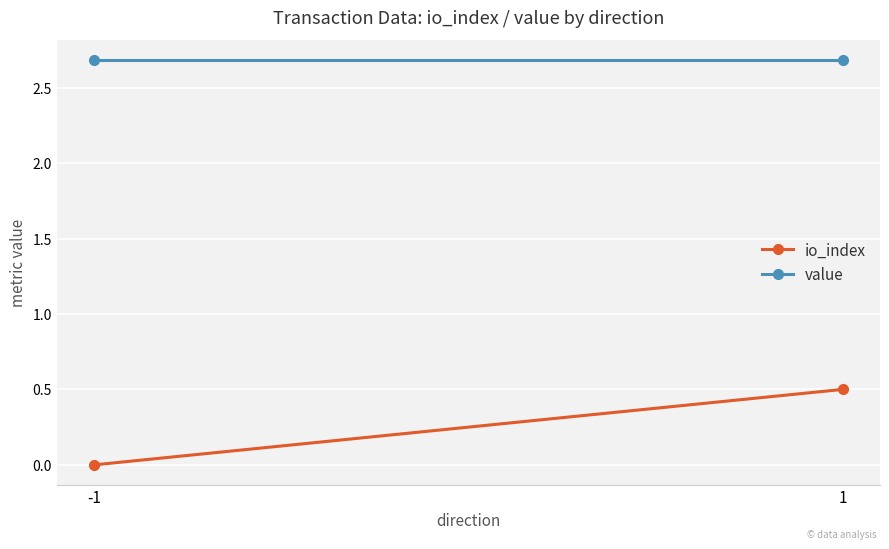

What is the highest value of the io_index series?

0.5